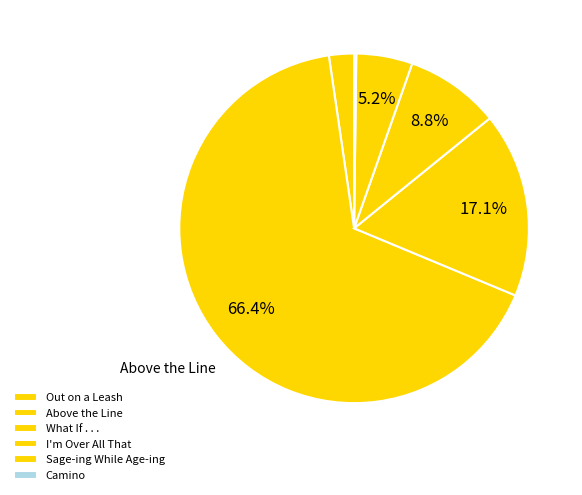

Is there any slice that represents more than half of the pie?

Yes